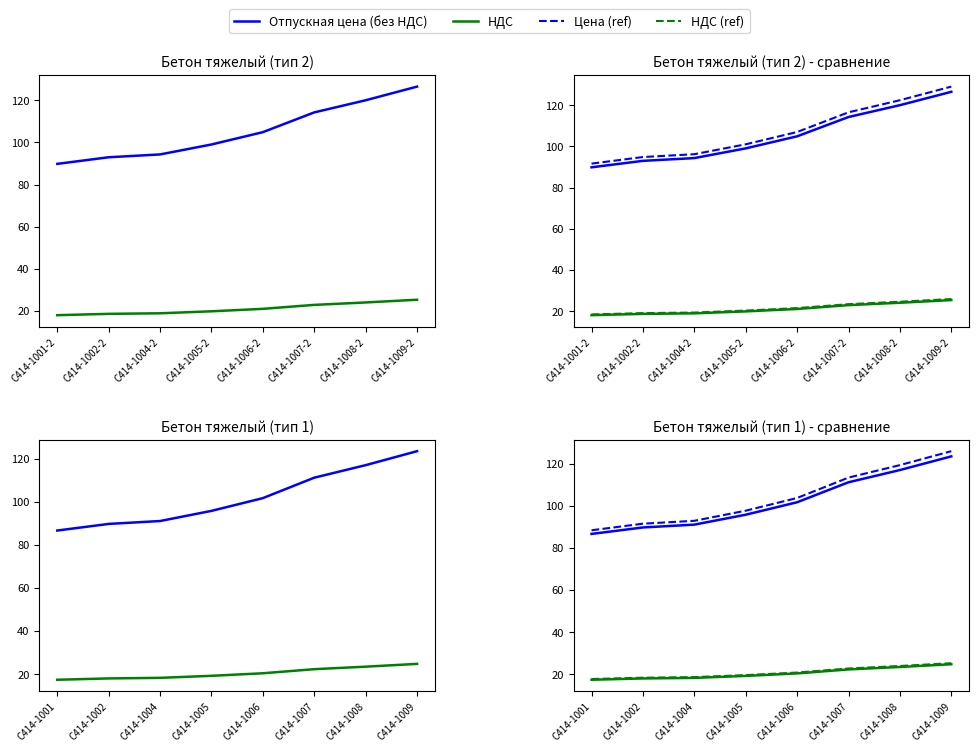

What are all the series names shown in the legend?

Отпускная цена (без НДС), НДС, Цена (ref), НДС (ref)